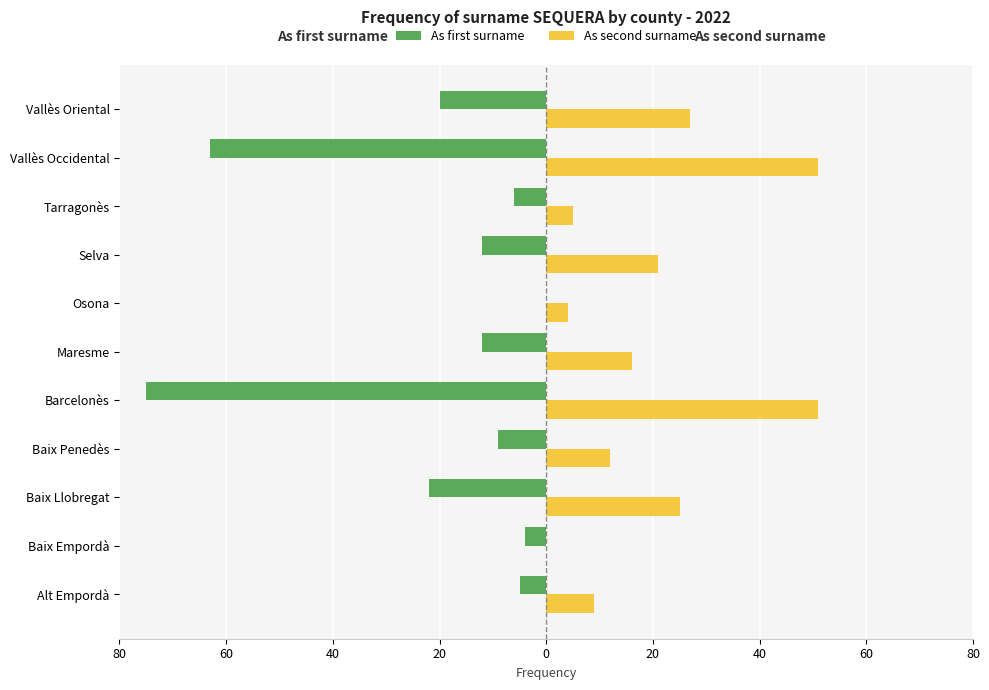

What are all the series names shown in the legend?

As first surname, As second surname